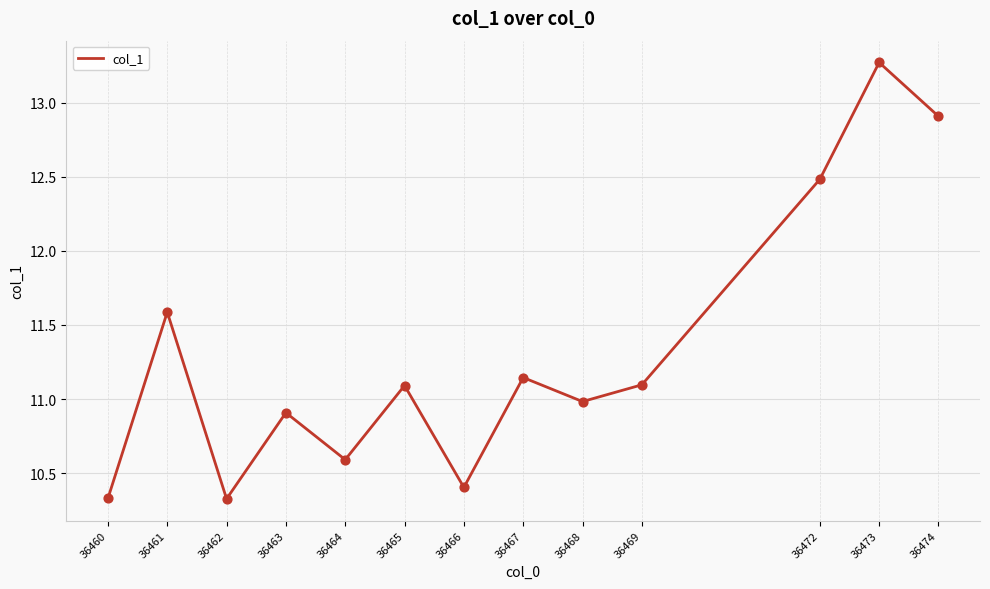

What is the change in value from 36462 to 36473?

+2.9